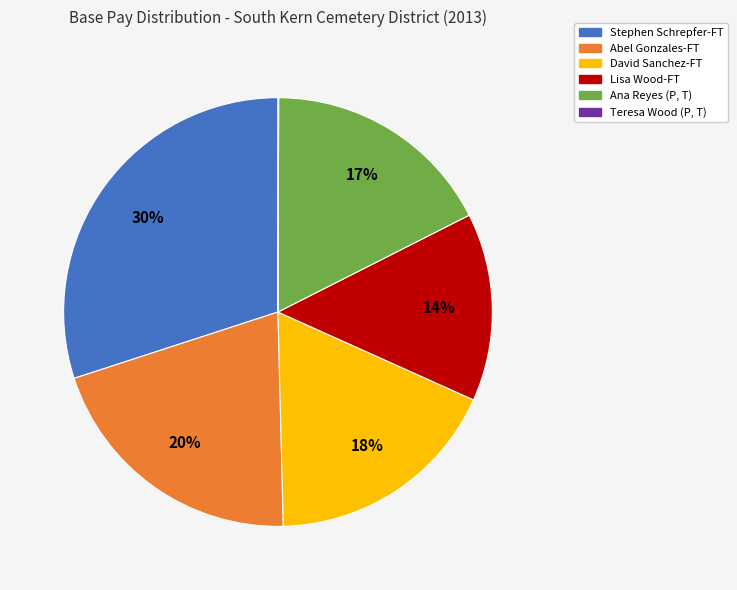

Which slice is the largest?

Stephen Schrepfer-FT